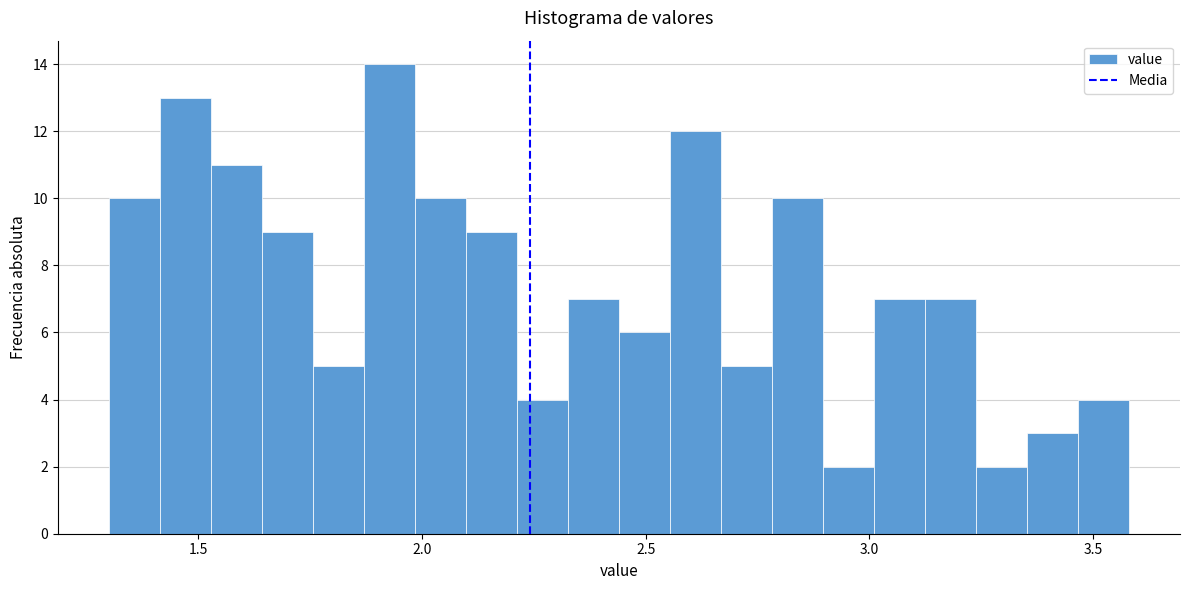

Read against the x-axis, roughly where is the centre of the tallest bar?

1.95